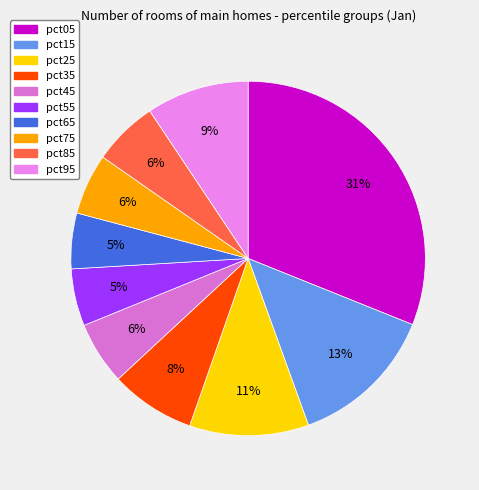

Does any single category account for the majority?

No